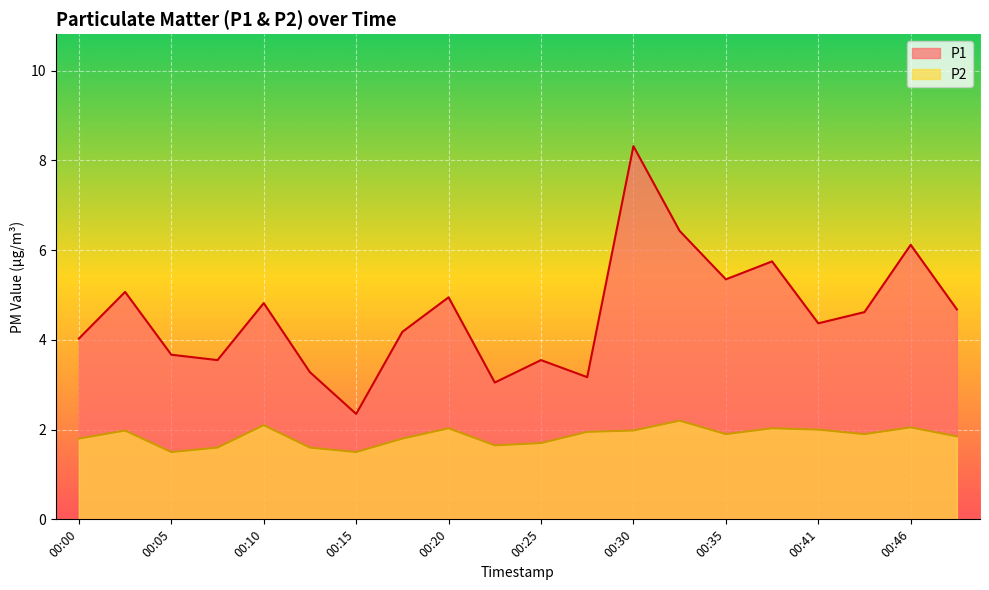

At which category does the chart reach its peak across all series?

00:30